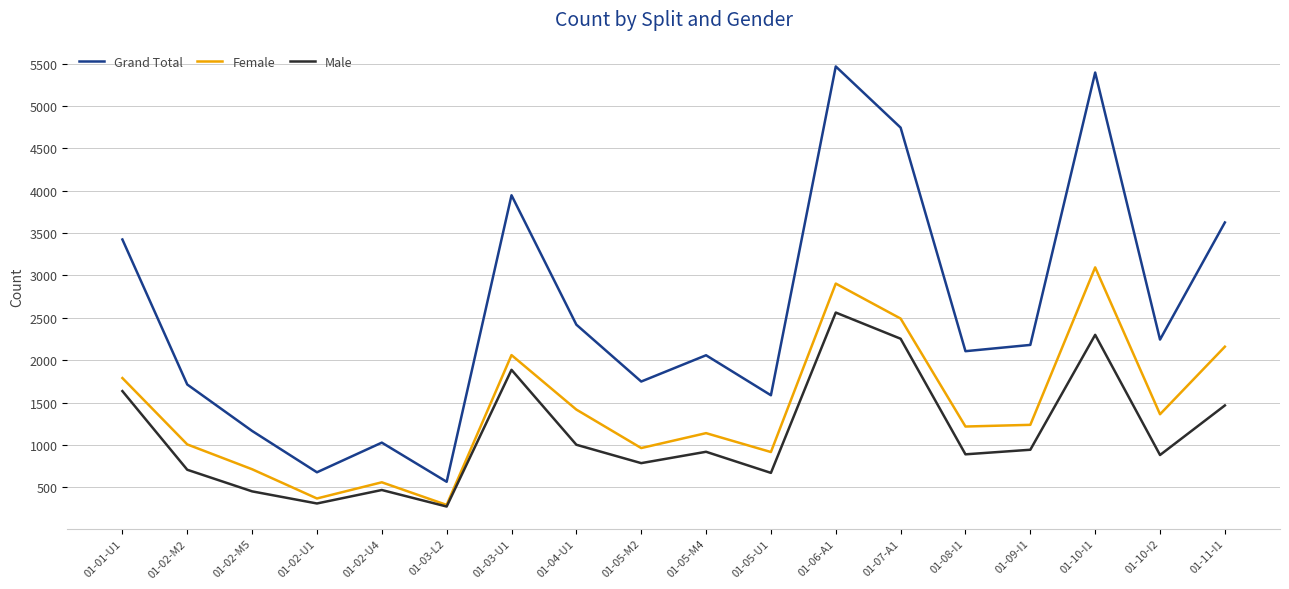

At which label is Male closest to 1417?

01-11-I1